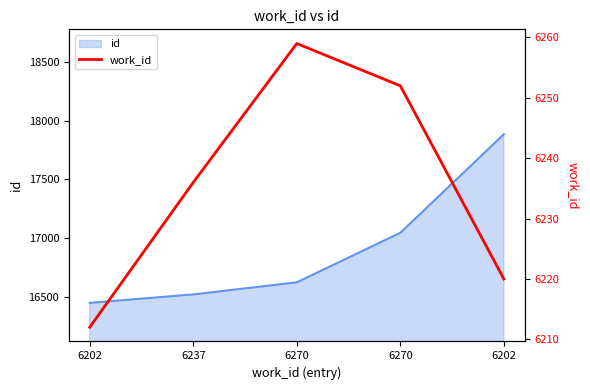

What is the label of the 2nd point from the left?

6237